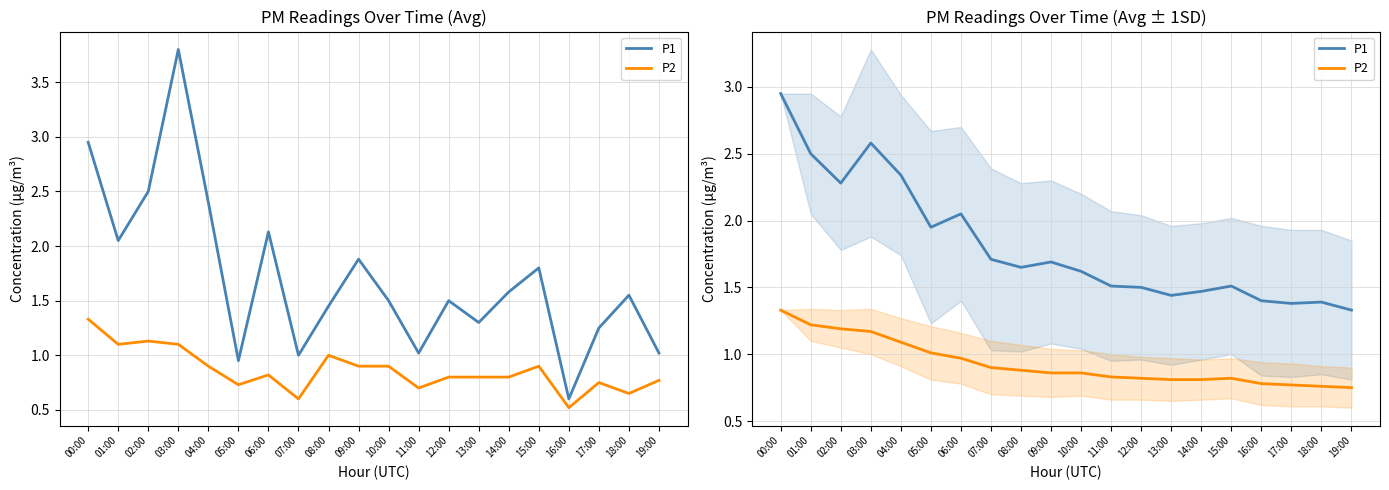

List the series in order of their overall mean, lowest first.

P2, P1